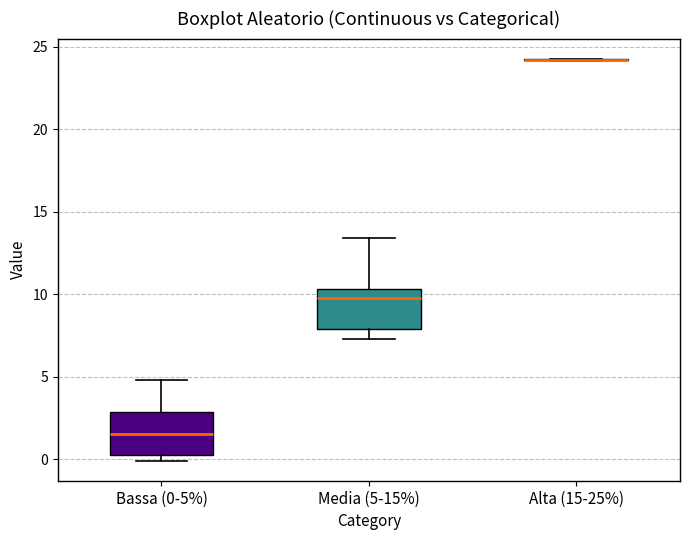

Reading left to right, transcribe this box plot: for each box, give where its median line is, the range the box spans, and where its two whiskers end, as read against the y-axis. The values are not printed on the chart, so give them approximately, as read against the axis.

Bassa (0-5%): median 1.5, box 0.0 to 3.0, whiskers 0.0 (just below the box's lower edge) to 5.0
Media (5-15%): median 10.0, box 8.0 to 10.5, whiskers 7.5 to 13.5
Alta (15-25%): box collapsed to a line at 24.0, whiskers 24.0 to 24.5